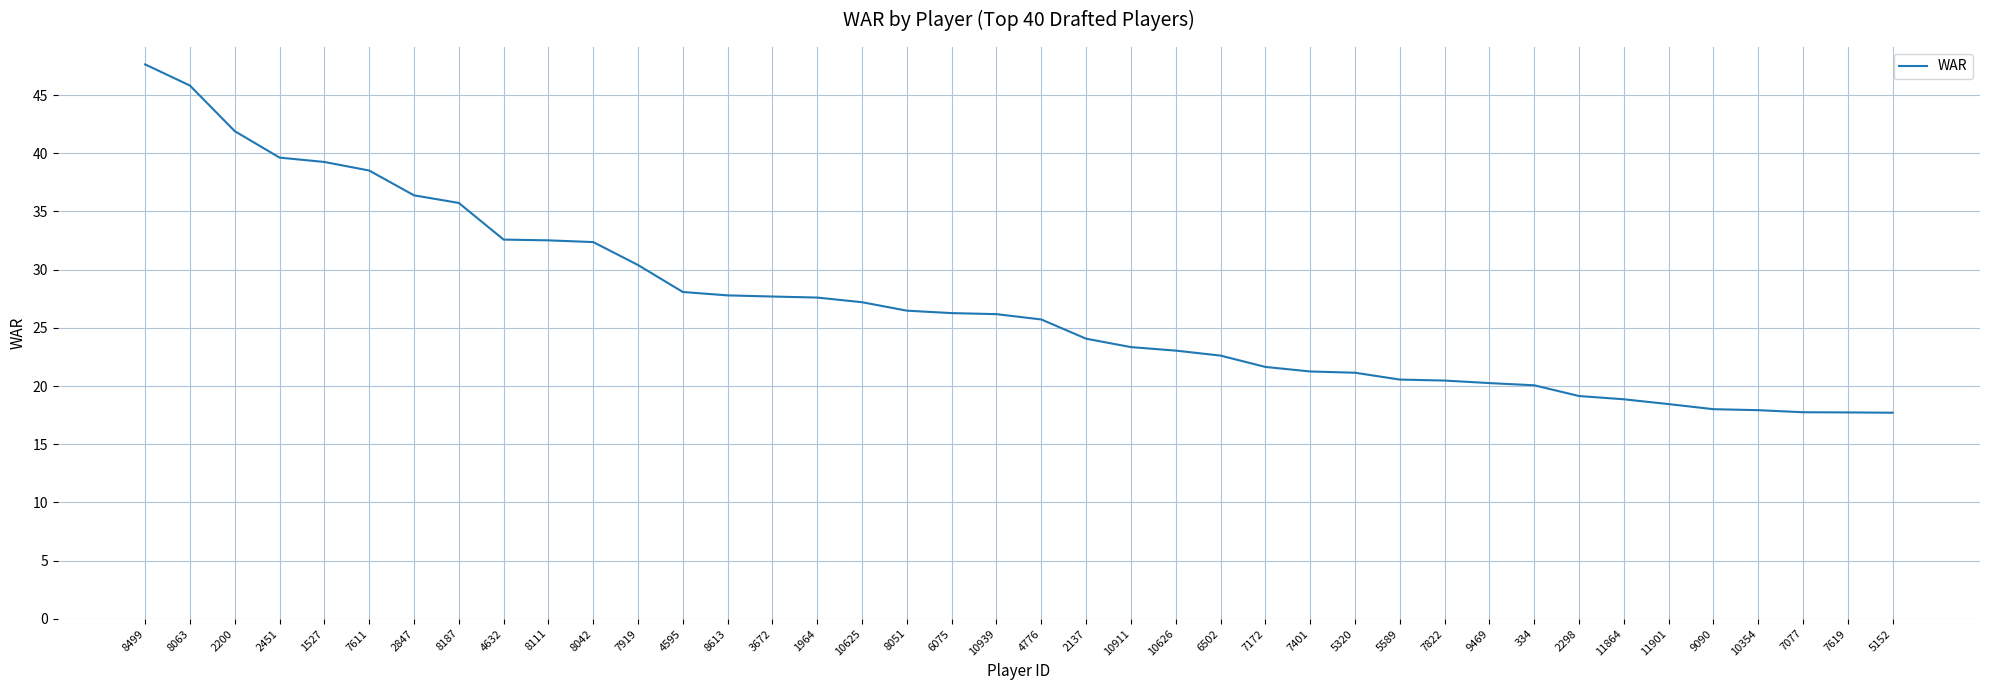

What is the minimum value shown in the chart?

17.7